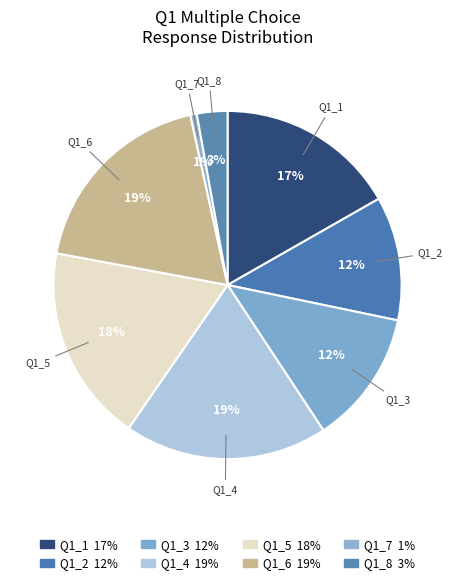

Do Q1_6 and Q1_3 together represent more than half of the pie?

No